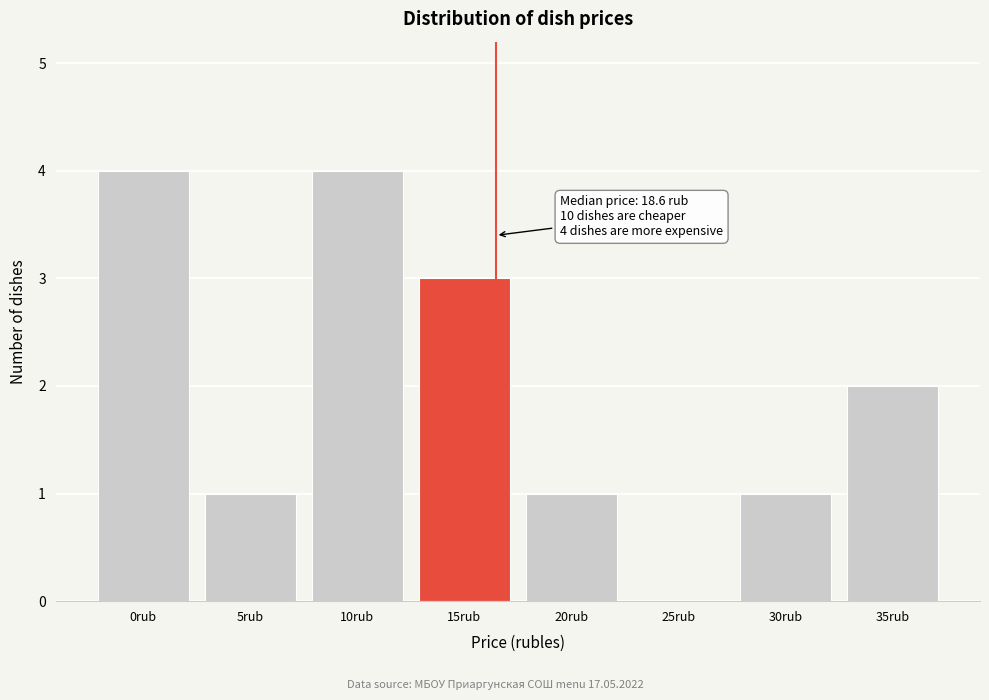

Reading left to right, transcribe all the data shown in this chart.

0rub=4	5rub=1	10rub=4	15rub=3	20rub=1	25rub=0	30rub=1	35rub=2